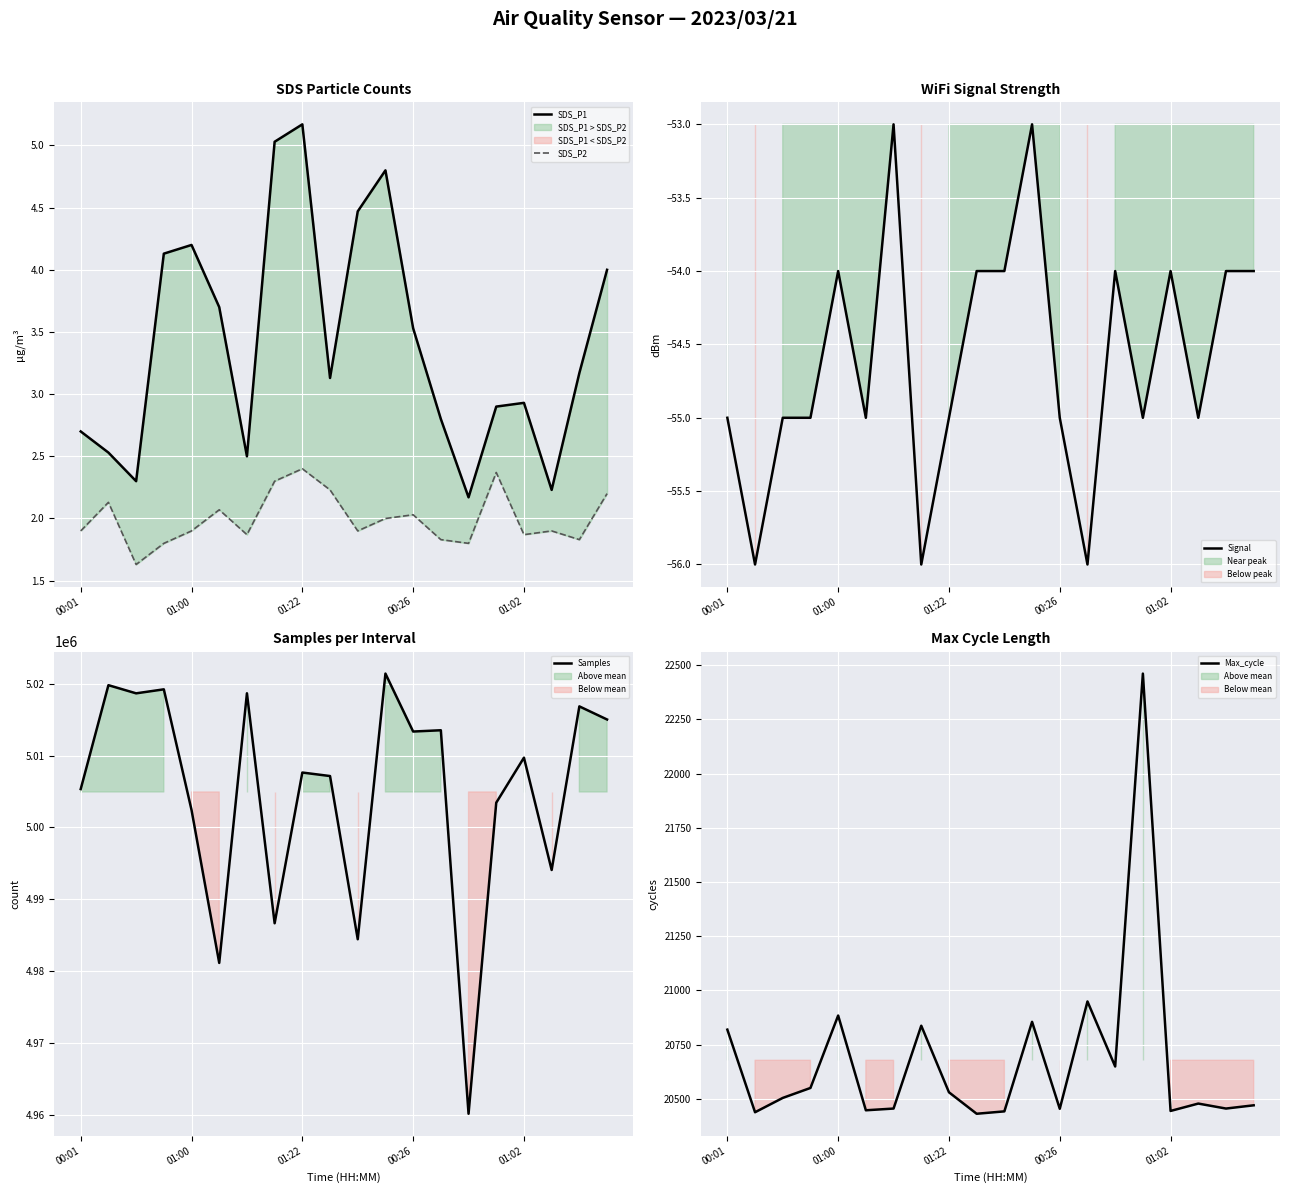

How many Signal values are between -55 and -54?

15